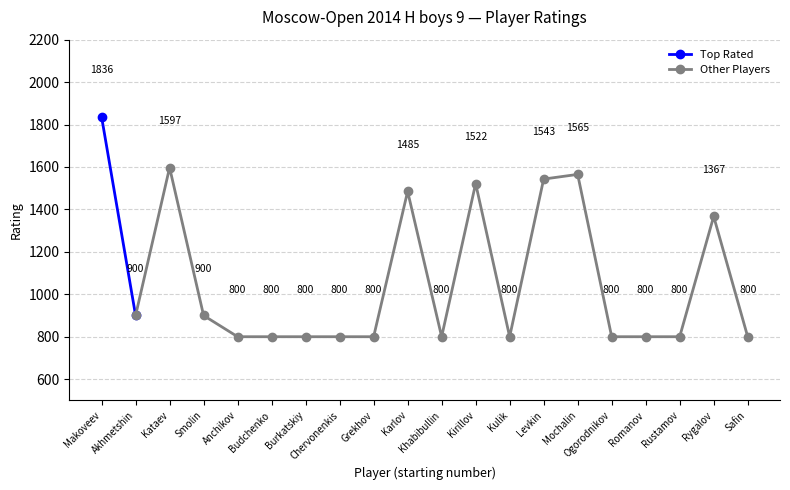

Rank the categories by value from highest to lowest.

Makoveev, Kataev, Mochalin, Levkin, Kirillov, Karlov, Rygalov, Akhmetshin, Smolin, Anchikov, Budchenko, Burkatskiy, Chervonenkis, Grekhov, Khabibullin, Kulik, Ogorodnikov, Romanov, Rustamov, Safin